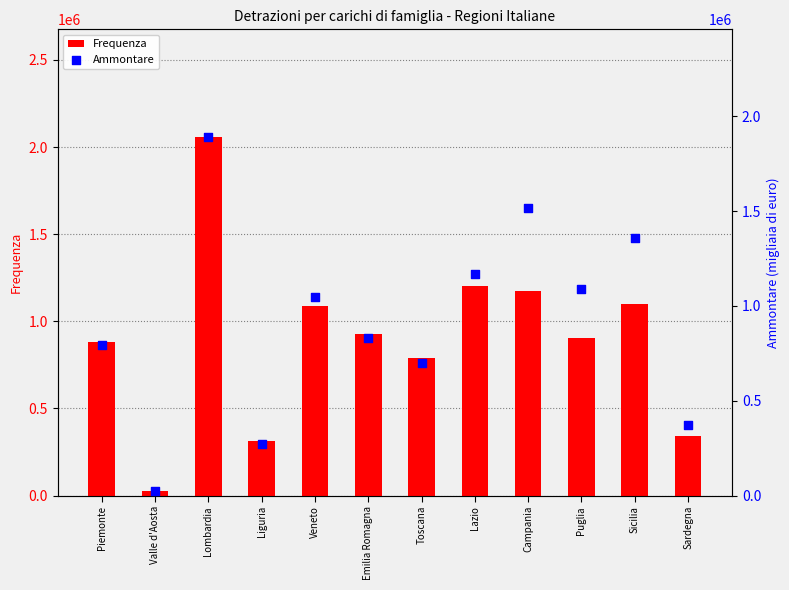

Which series has the largest Y range (max minus min)?

Frequenza